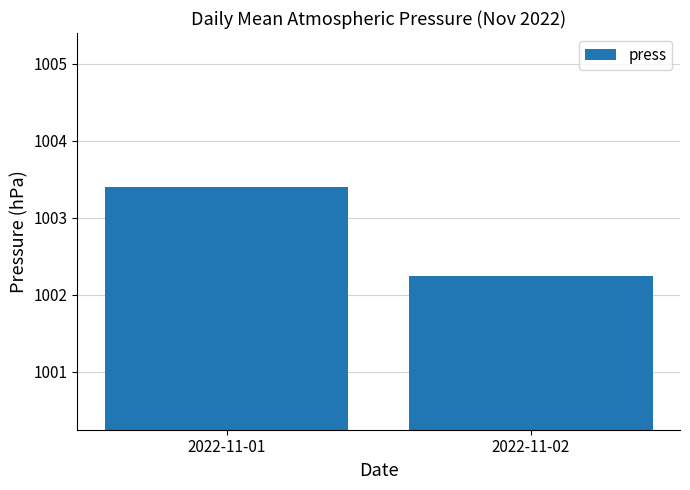

Is it true that the value at 2022-11-02 is 1002.2?

True